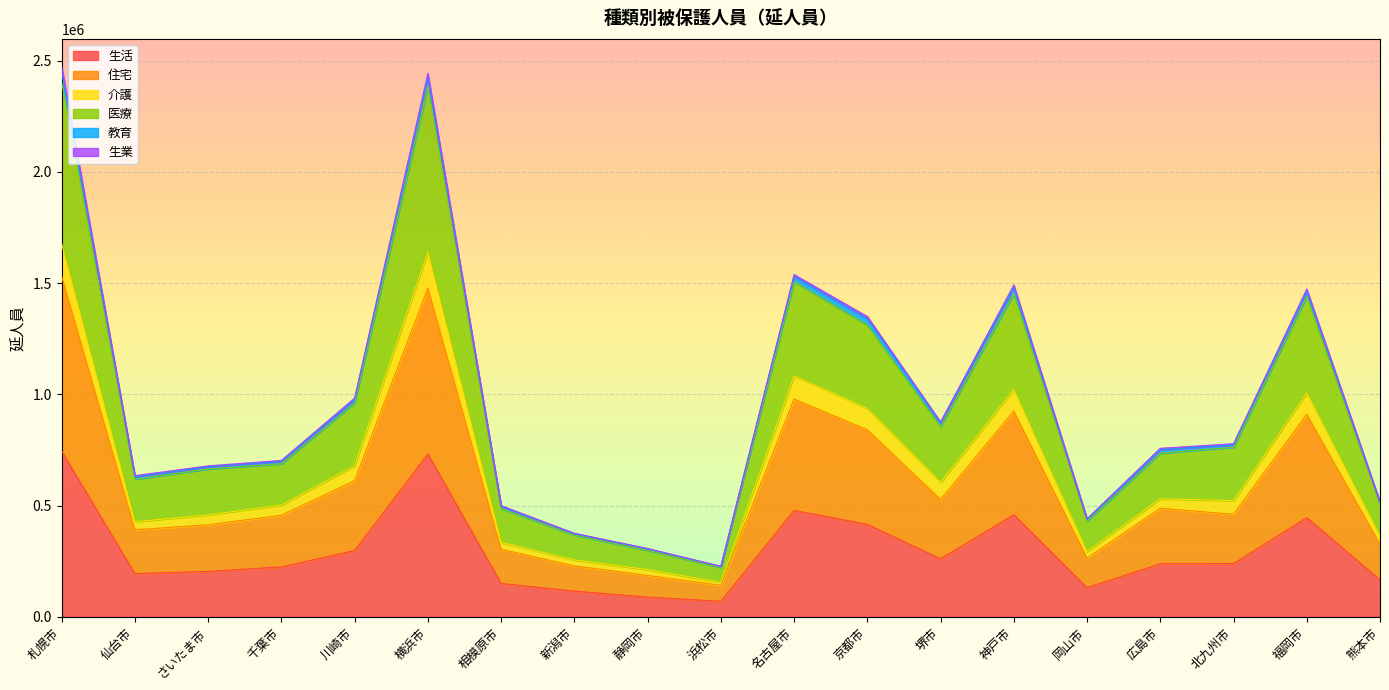

What is the spread (max minus min) of values at 新潟市?

259870